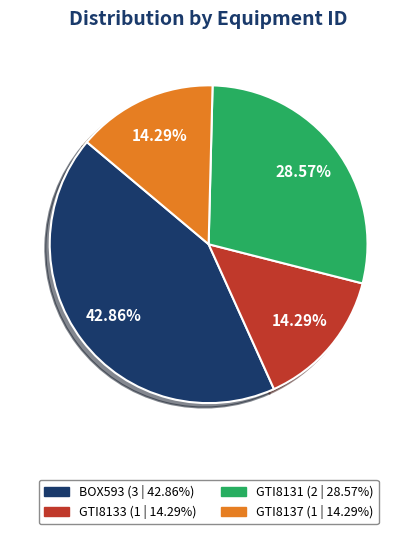

To the nearest percent, what is the average slice percentage?

25%